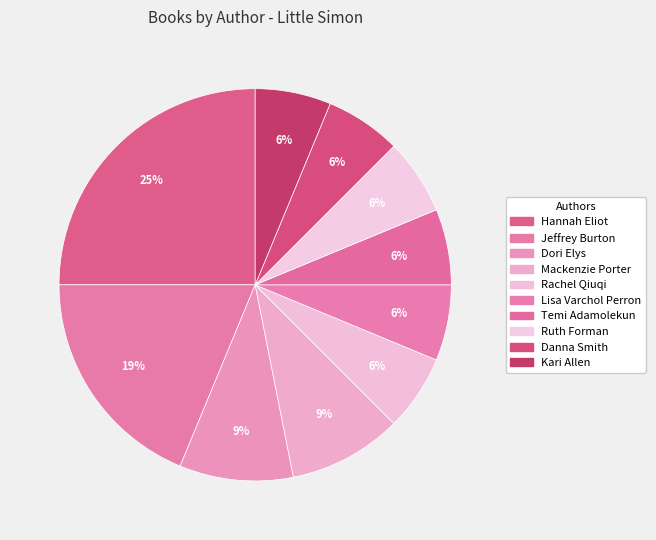

The Danna Smith slice represents 6% of the pie. True or false?

True